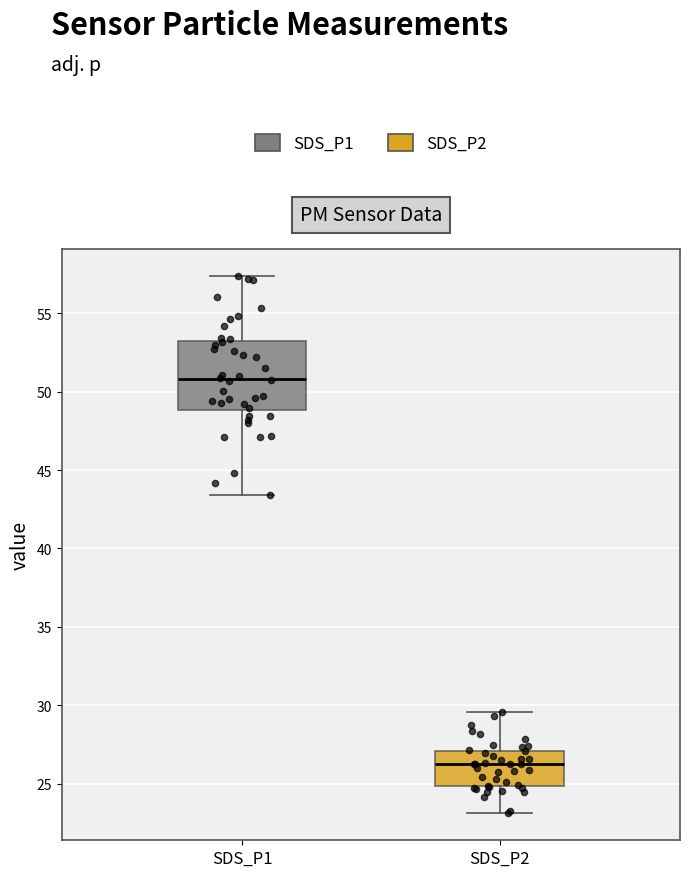

Where does the median line of the box for SDS_P2 sit on the y-axis? The values are not printed on the chart, so give them approximately, as read against the axis.

26.0